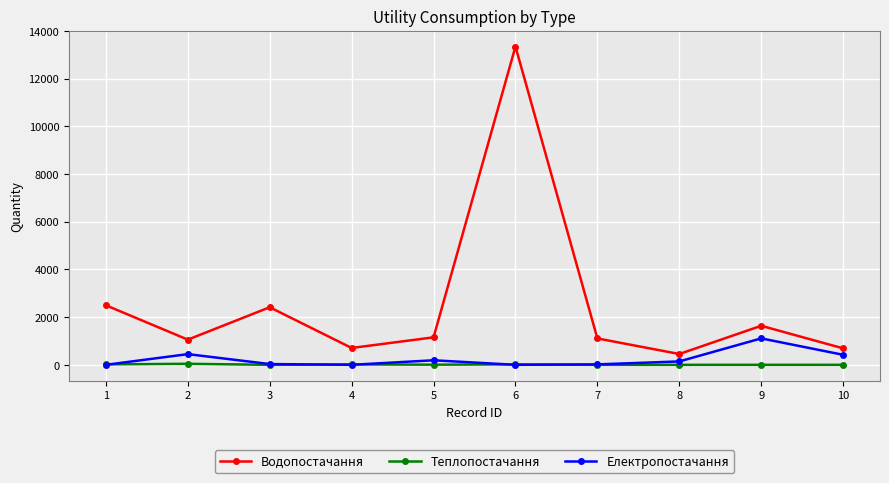

List the series in order of their peak value, lowest first.

Теплопостачання, Електропостачання, Водопостачання